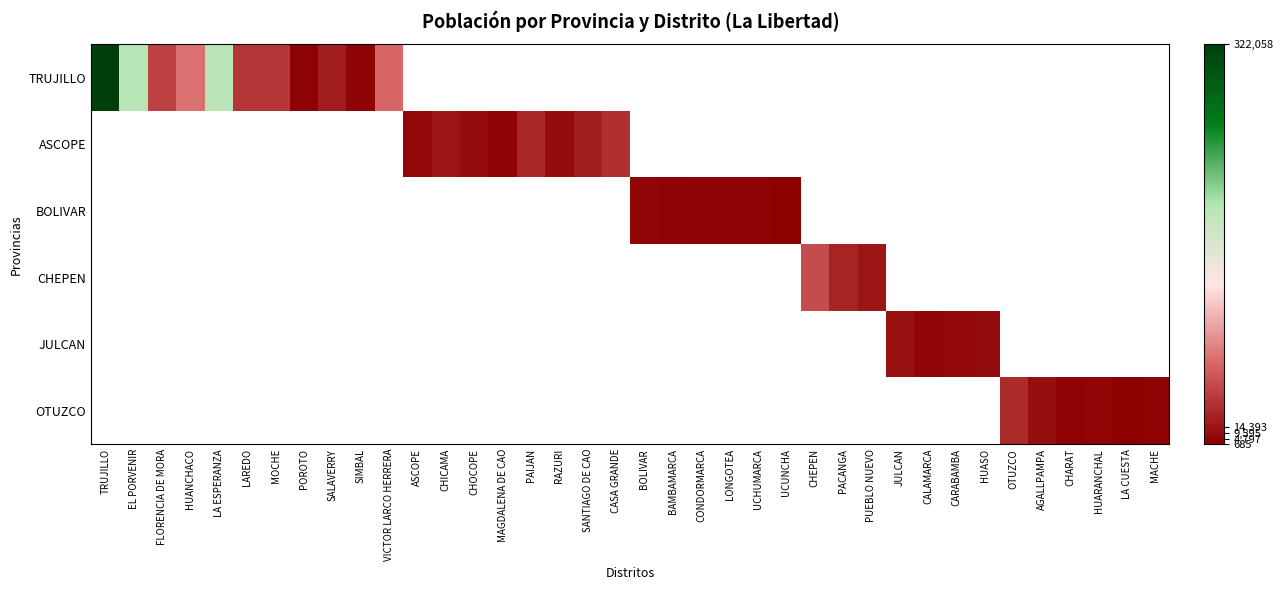

List the series in order of their overall mean, highest first.

TRUJILLO, ASCOPE, BOLIVAR, CHEPEN, JULCAN, OTUZCO